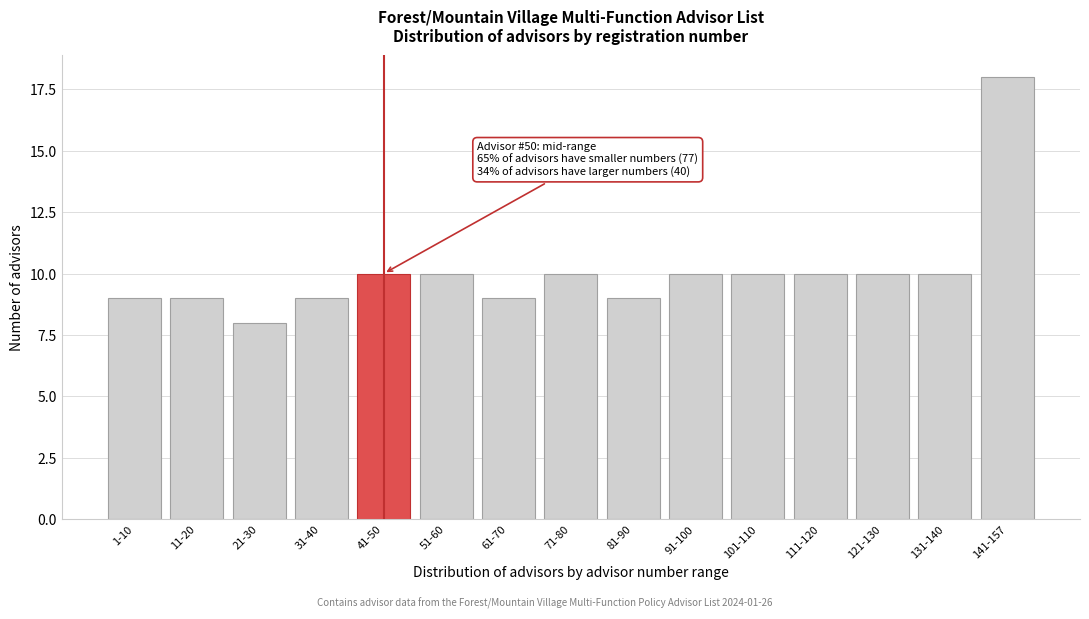

Reading left to right, list all the values displayed in this chart.

1-10=9	11-20=9	21-30=8	31-40=9	41-50=10	51-60=10	61-70=9	71-80=10	81-90=9	91-100=10	101-110=10	111-120=10	121-130=10	131-140=10	141-157=18